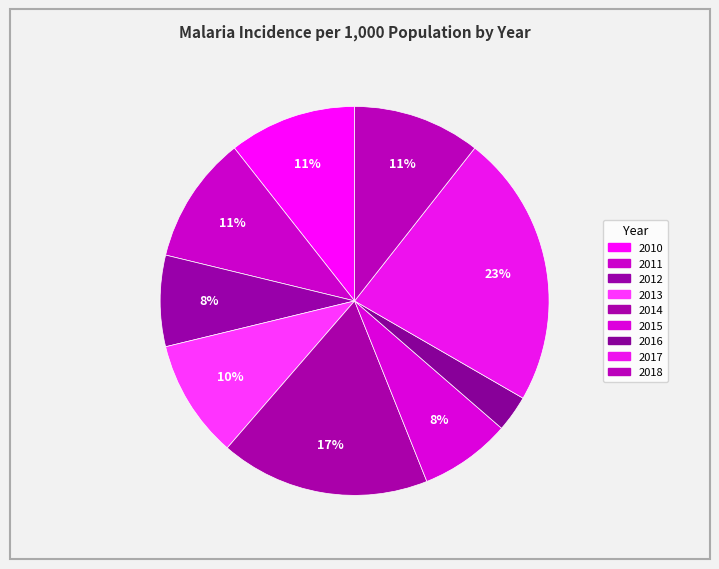

To the nearest percent, what is the average slice percentage?

11%